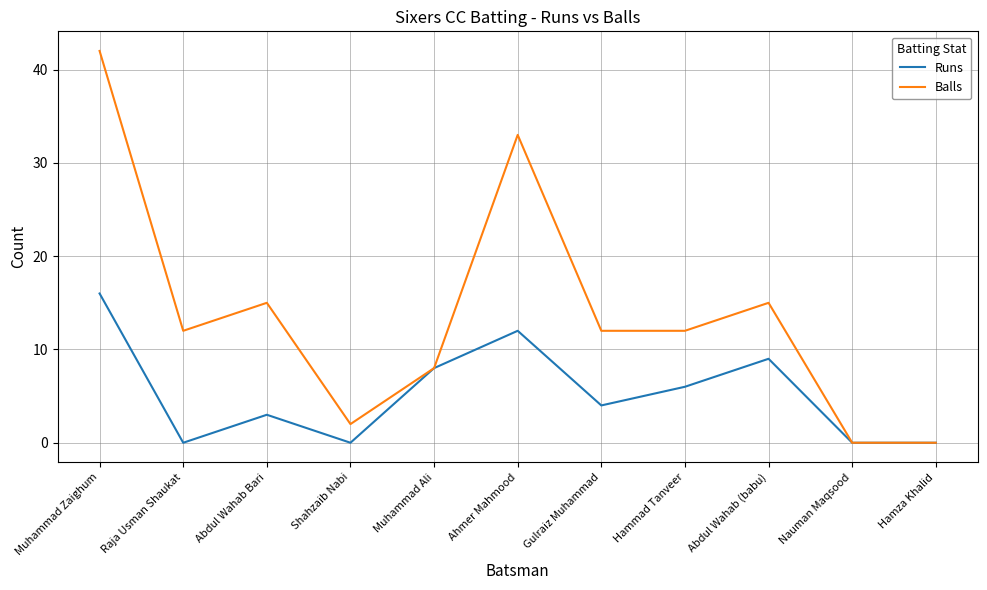

The value of Balls at Hammad Tanveer is 12. True or false?

True